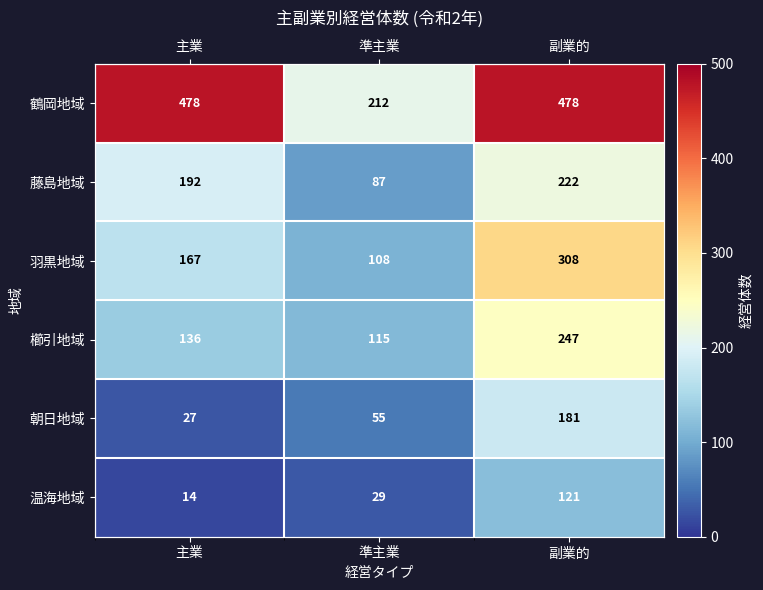

Between 副業的 and 準主業, which is larger?

副業的